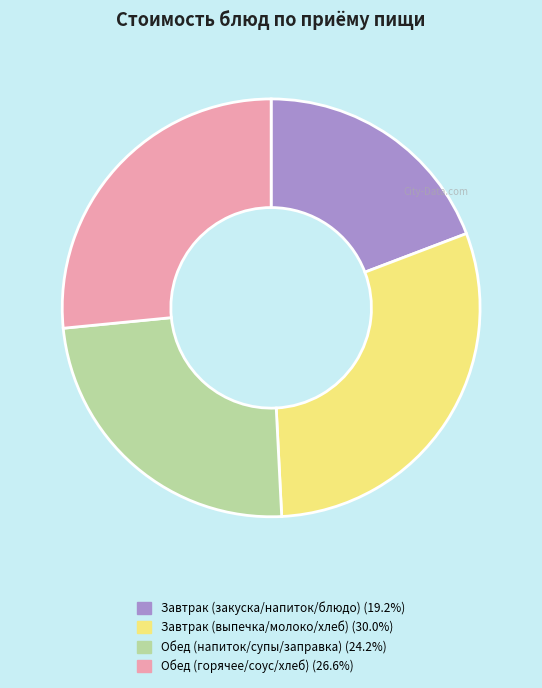

Is there any slice that represents more than half of the pie?

No